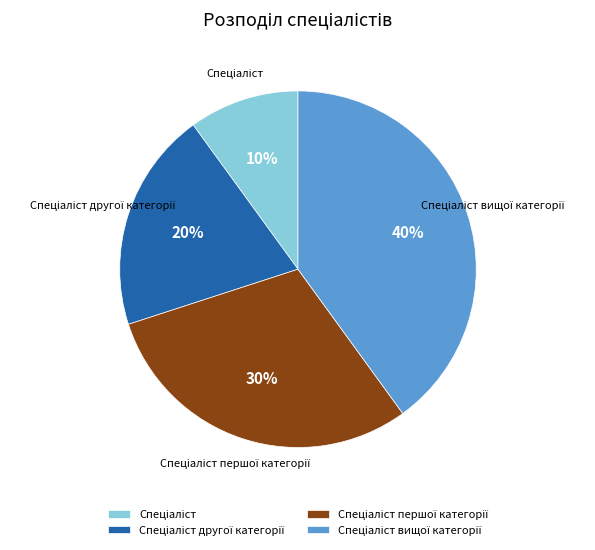

To the nearest percent, what is the difference between the largest and smallest slice percentages?

30%